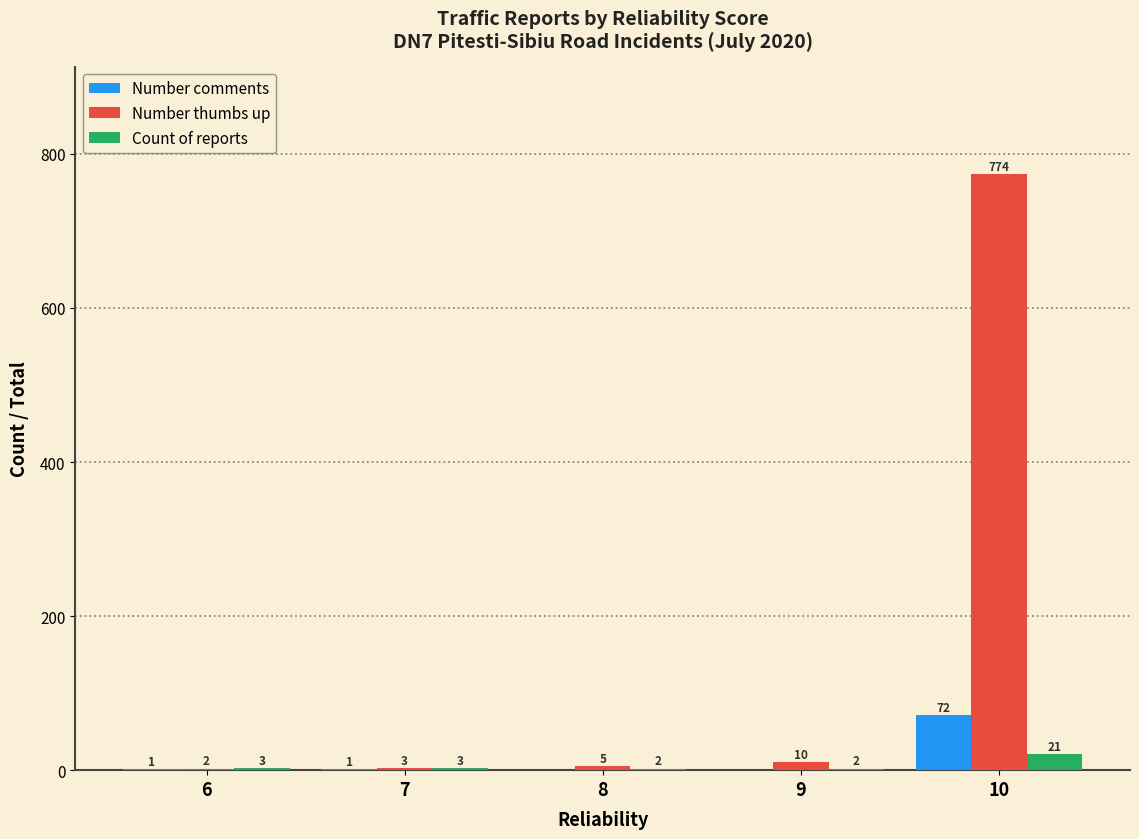

What is the sum of all Number thumbs up values?

794